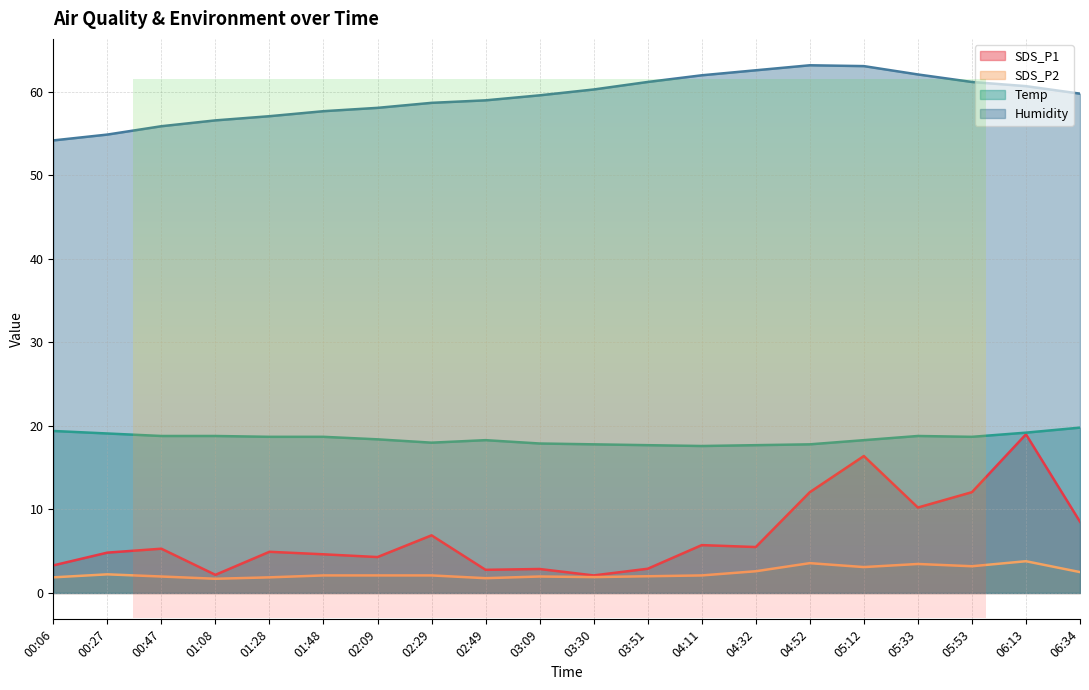

What is the label of the 15th point from the right?

01:48